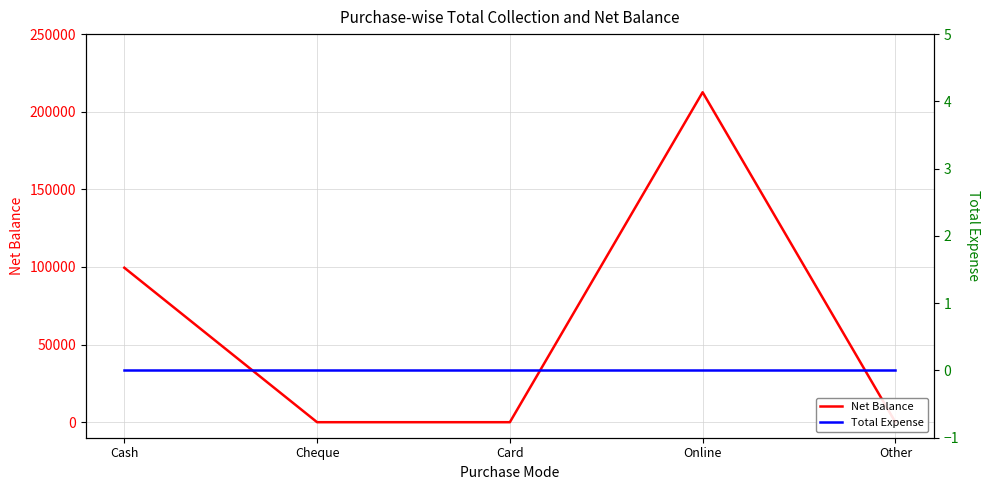

List the labels in order of Net Balance value, smallest first.

Cheque, Card, Other, Cash, Online